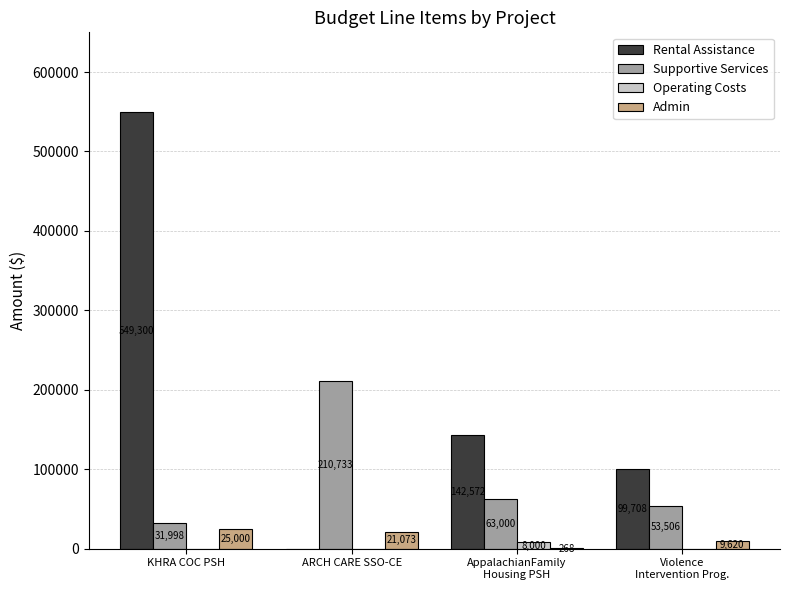

Which category has the highest value in the Admin series?

KHRA COC PSH